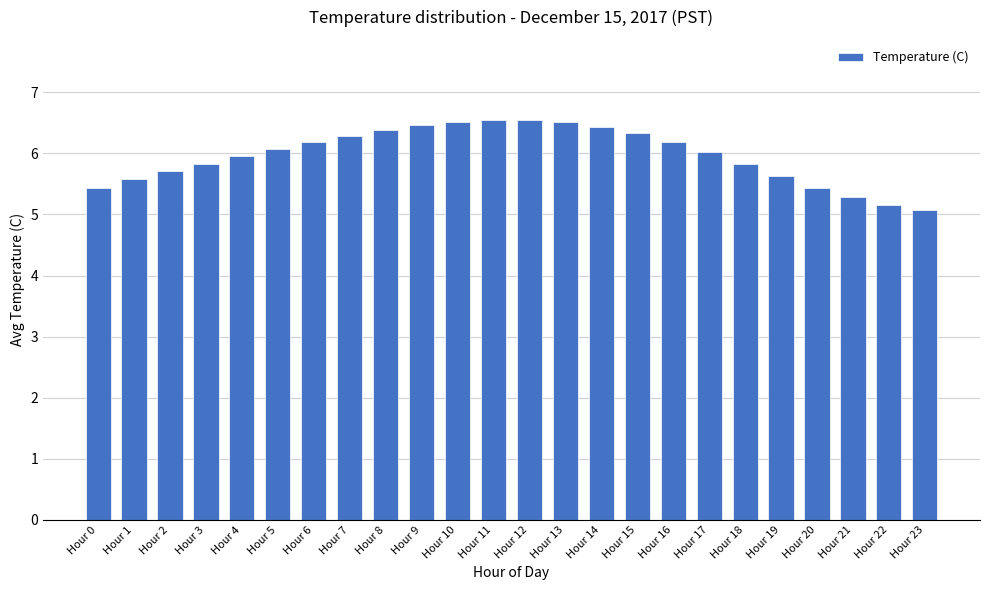

What is the difference between the maximum and minimum values?

1.5